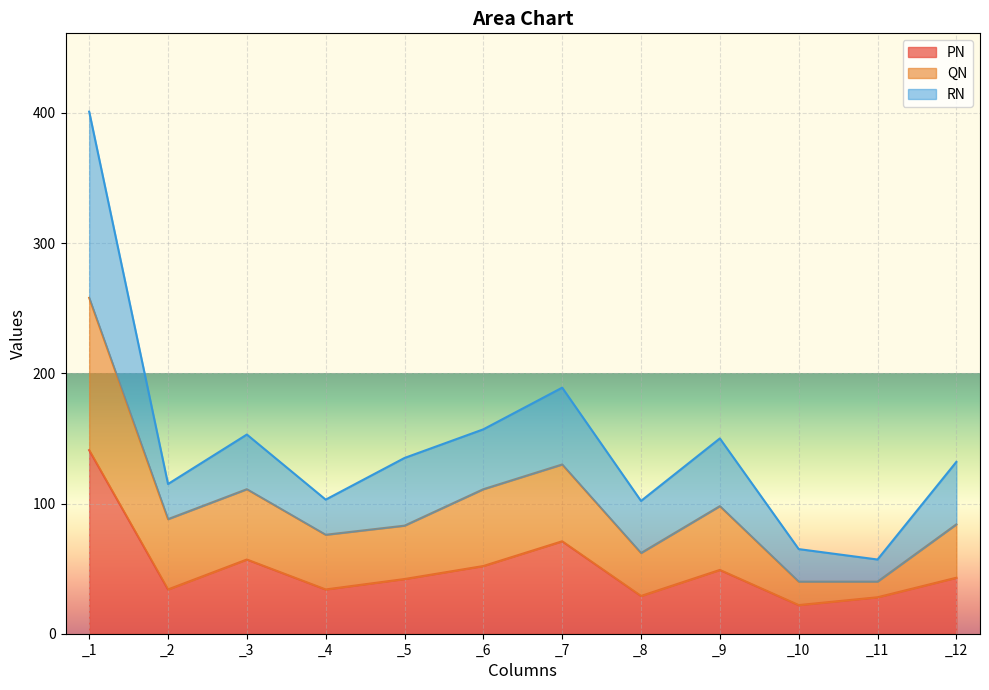

True or false: QN has more than 1 points higher than both neighbors.

True